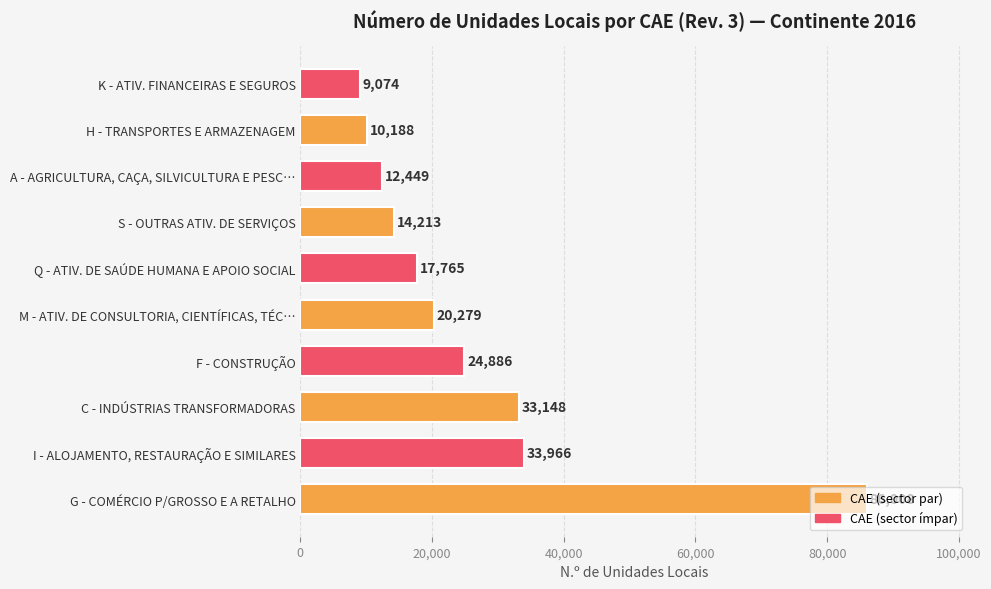

List the labels in order of value, smallest first.

K - ATIV. FINANCEIRAS E SEGUROS, H - TRANSPORTES E ARMAZENAGEM, A - AGRICULTURA, CAÇA, SILVICULTURA E PESC…, S - OUTRAS ATIV. DE SERVIÇOS, Q - ATIV. DE SAÚDE HUMANA E APOIO SOCIAL, M - ATIV. DE CONSULTORIA, CIENTÍFICAS, TÉC…, F - CONSTRUÇÃO, C - INDÚSTRIAS TRANSFORMADORAS, I - ALOJAMENTO, RESTAURAÇÃO E SIMILARES, G - COMÉRCIO P/GROSSO E A RETALHO